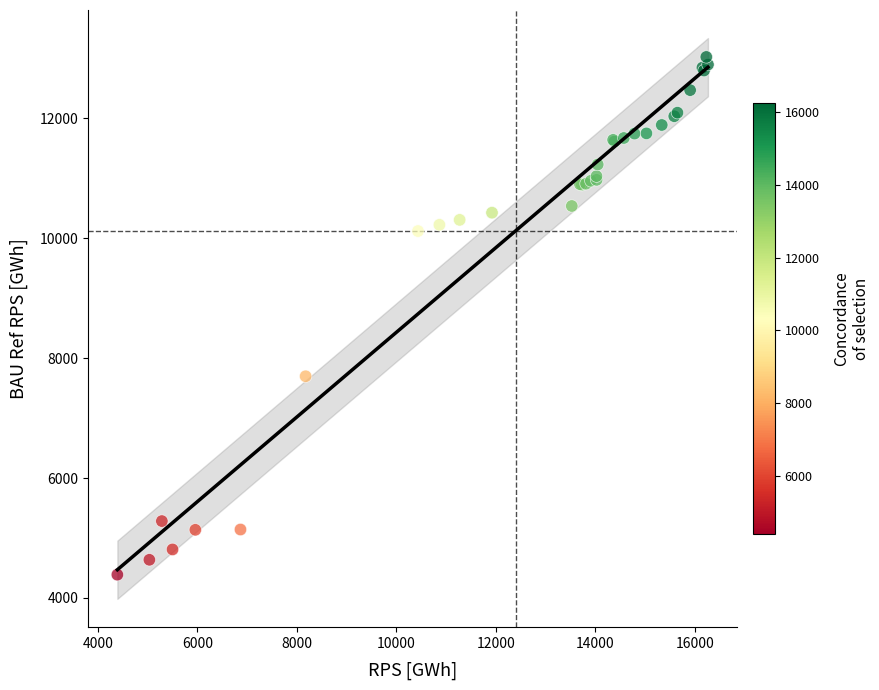

What Y value in the scatter plot is closest to 8705?

7696.9